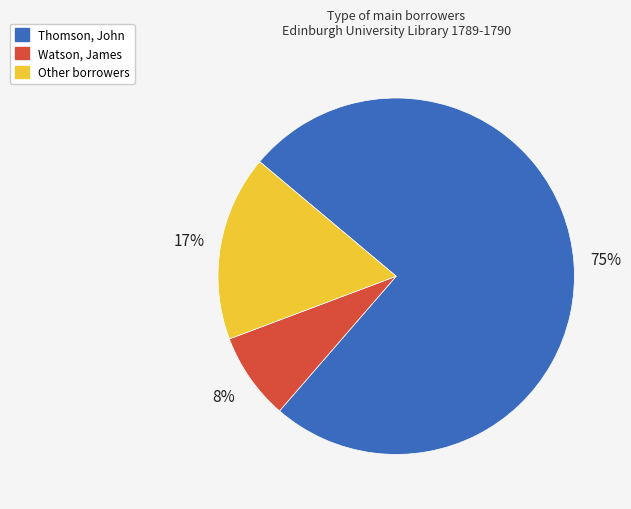

What is the majority slice?

Thomson, John